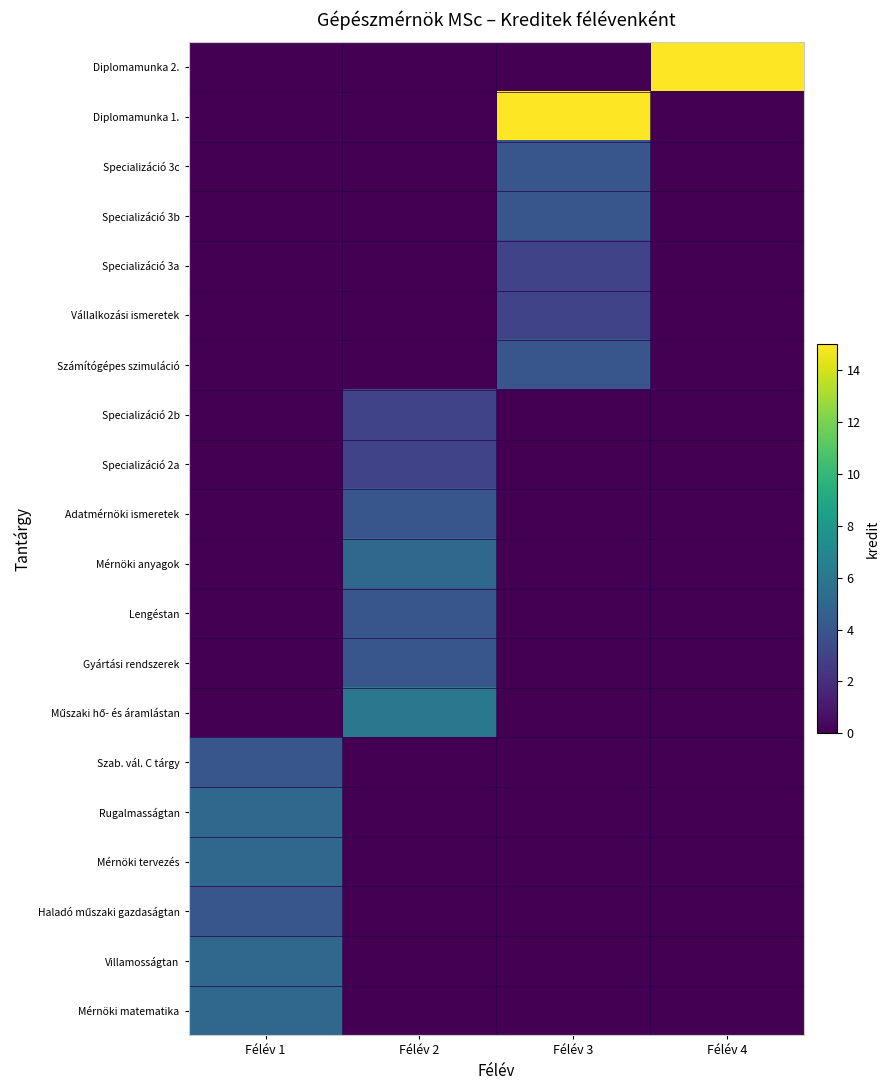

Rank the series by their maximum value, from lowest to highest.

Specializáció 2a, Specializáció 2b, Vállalkozási ismeretek, Specializáció 3a, Haladó műszaki gazdaságtan, Szab. vál. C tárgy, Gyártási rendszerek, Lengéstan, Adatmérnöki ismeretek, Számítógépes szimuláció, Specializáció 3b, Specializáció 3c, Mérnöki matematika, Villamosságtan, Mérnöki tervezés, Rugalmasságtan, Mérnöki anyagok, Műszaki hő- és áramlástan, Diplomamunka 1., Diplomamunka 2.